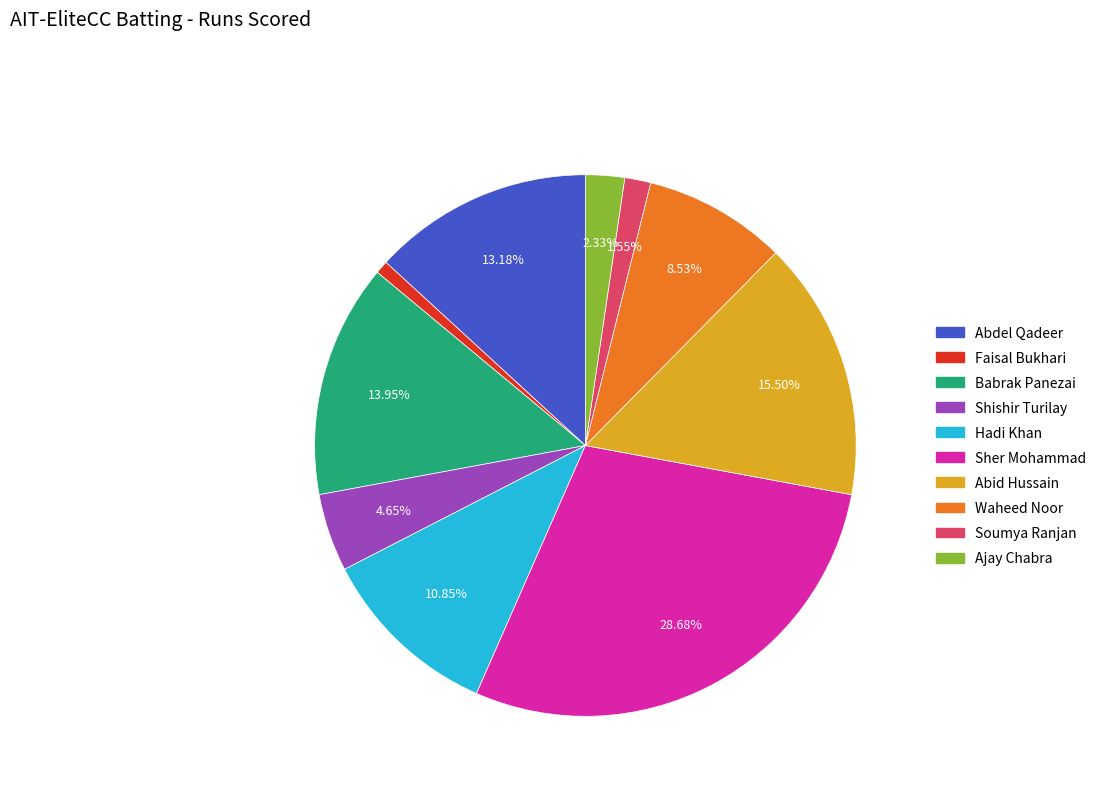

Count the number of slices in the pie.

10